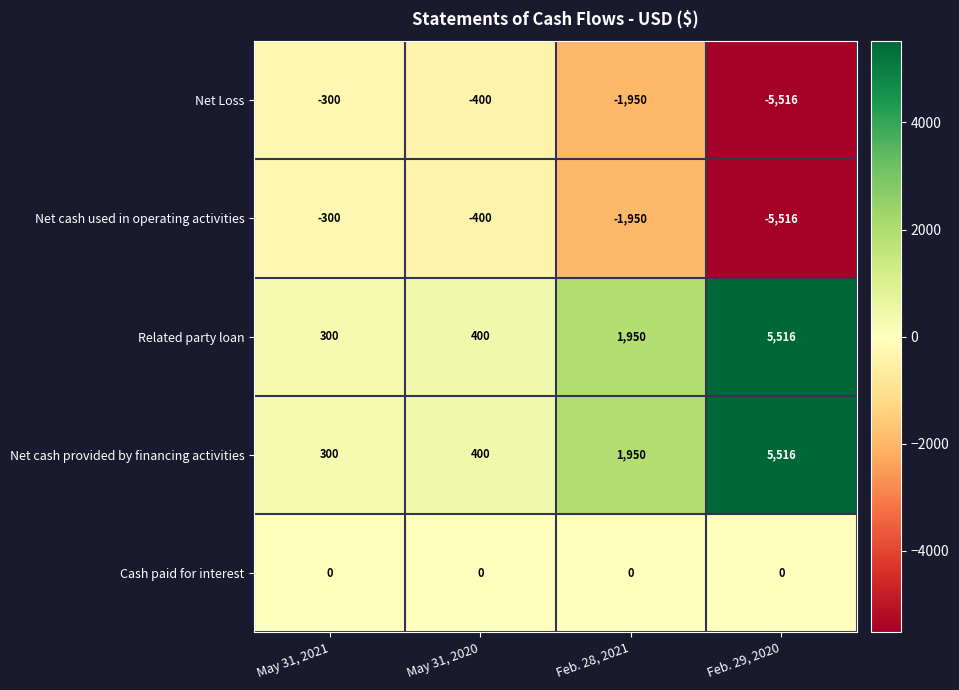

What is the approximate value of Net Loss at Feb. 29, 2020, to the nearest 100?

-5500